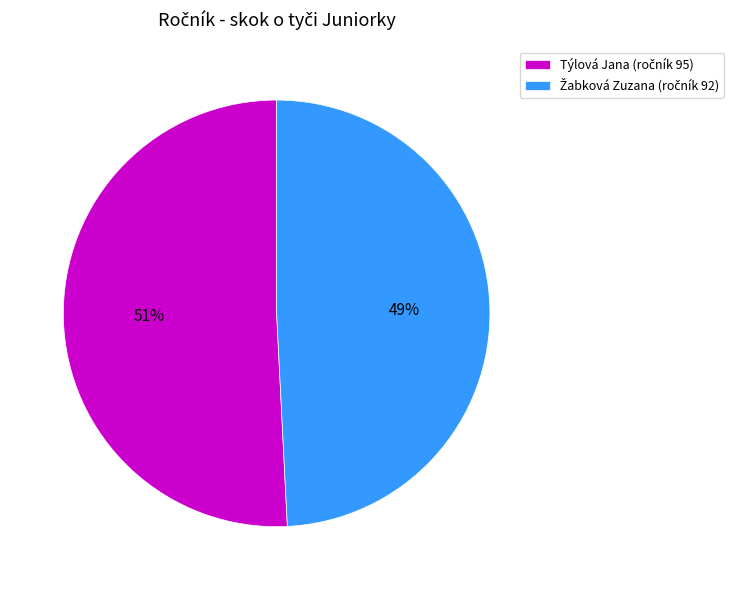

To the nearest percent, what is the average slice percentage?

50%